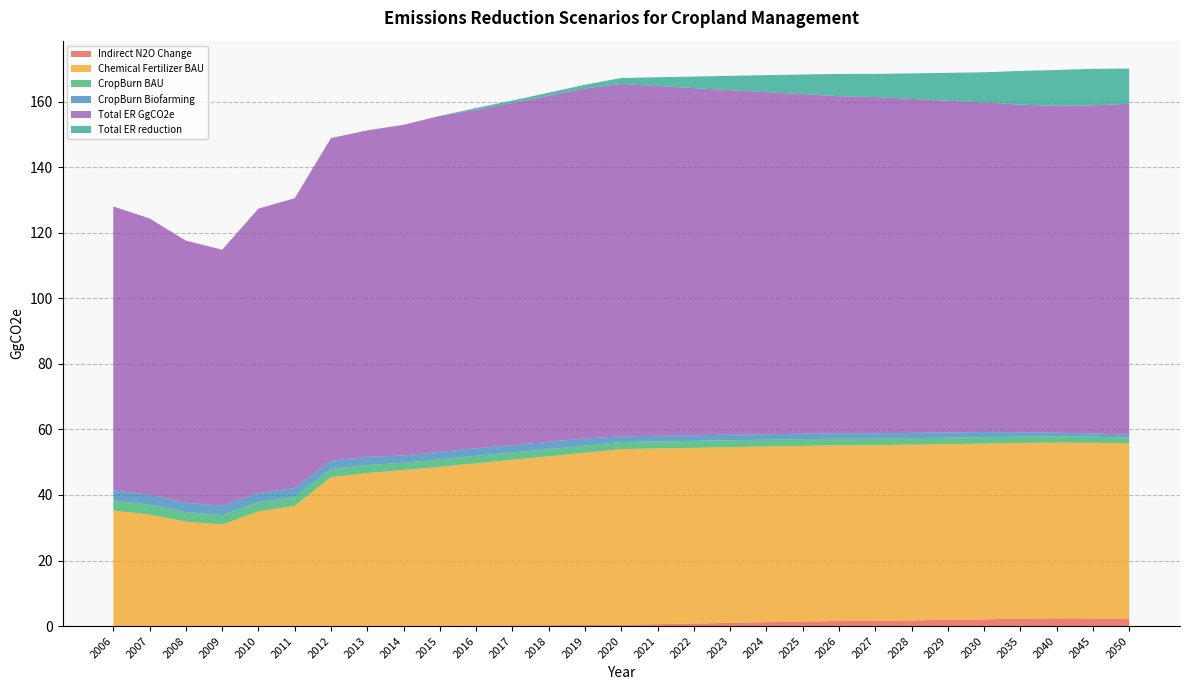

Reading right to left, transcribe all the data shown in this chart.

Indirect N2O Change: 2050=2.1	2045=2.3	2040=2.4	2035=2.3	2030=2.1	2029=1.9	2028=1.7	2027=1.6	2026=1.5	2025=1.4	2024=1.2	2023=1.0	2022=0.8	2021=0.6	2020=0.4	2019=0.3	2018=0.3	2017=0.2	2016=0.2	2015=0.0	2014=0.0	2013=0.0	2012=0.0	2011=0.0	2010=0.0	2009=0.0	2008=0.0	2007=0.0	2006=0.0
Chemical Fertilizer BAU: 2050=53.6	2045=53.6	2040=53.6	2035=53.6	2030=53.6	2029=53.6	2028=53.6	2027=53.6	2026=53.6	2025=53.6	2024=53.6	2023=53.6	2022=53.6	2021=53.6	2020=53.6	2019=52.6	2018=51.5	2017=50.5	2016=49.5	2015=48.6	2014=47.6	2013=46.7	2012=45.4	2011=36.7	2010=35.0	2009=31.0	2008=31.9	2007=34.0	2006=35.2
CropBurn BAU: 2050=1.8	2045=1.8	2040=1.9	2035=1.9	2030=2.0	2029=2.0	2028=2.0	2027=2.0	2026=2.0	2025=2.1	2024=2.1	2023=2.1	2022=2.1	2021=2.1	2020=2.2	2019=2.2	2018=2.2	2017=2.2	2016=2.3	2015=2.3	2014=2.2	2013=2.5	2012=2.5	2011=2.7	2010=2.8	2009=2.9	2008=2.9	2007=3.0	2006=3.1
CropBurn Biofarming: 2050=0.9	2045=1.0	2040=1.1	2035=1.4	2030=1.6	2029=1.6	2028=1.6	2027=1.6	2026=1.6	2025=1.6	2024=1.7	2023=1.7	2022=1.7	2021=1.7	2020=1.7	2019=2.2	2018=2.2	2017=2.2	2016=2.3	2015=2.3	2014=2.2	2013=2.5	2012=2.5	2011=2.7	2010=2.8	2009=2.9	2008=2.9	2007=3.0	2006=3.1
Total ER GgCO2e: 2050=101.0	2045=100.1	2040=99.8	2035=100.0	2030=100.6	2029=101.2	2028=101.9	2027=102.6	2026=102.9	2025=103.6	2024=104.4	2023=105.2	2022=105.9	2021=106.7	2020=107.6	2019=106.8	2018=105.6	2017=104.4	2016=103.3	2015=102.5	2014=100.9	2013=99.6	2012=98.5	2011=88.5	2010=86.8	2009=78.1	2008=80.0	2007=84.3	2006=86.6
Total ER reduction: 2050=10.8	2045=11.1	2040=11.0	2035=10.3	2030=9.2	2029=8.5	2028=7.8	2027=7.1	2026=6.8	2025=6.0	2024=5.2	2023=4.4	2022=3.5	2021=2.7	2020=1.8	2019=1.1	2018=0.9	2017=0.7	2016=0.6	2015=0.0	2014=0.0	2013=0.0	2012=0.0	2011=0.0	2010=0.0	2009=0.0	2008=0.0	2007=0.0	2006=0.0